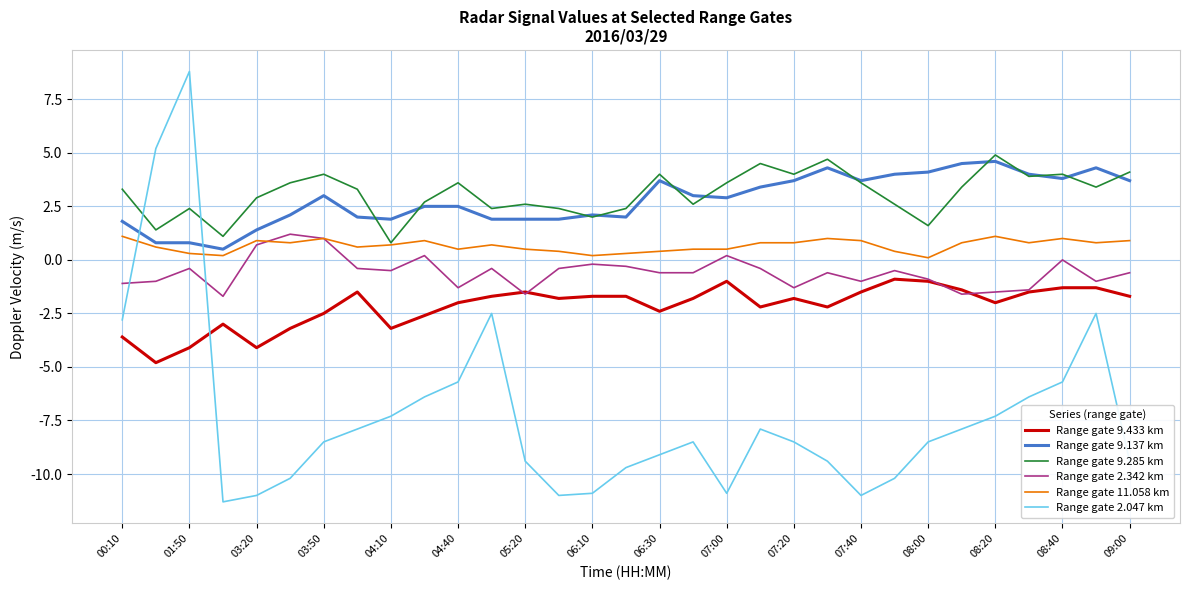

How many distinct data groups are displayed?

6